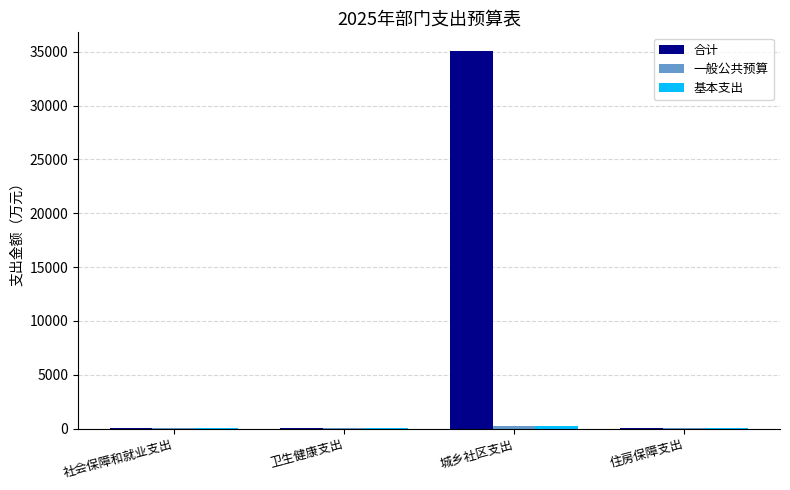

At which category is the sum across all series the highest?

城乡社区支出